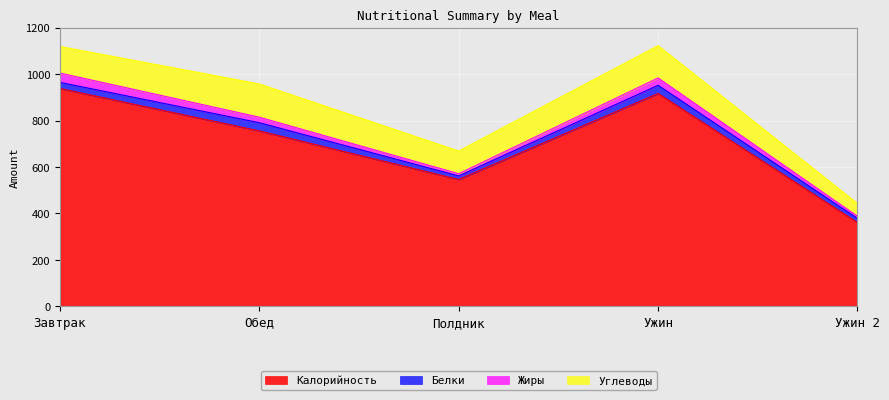

What is the label of the 1st point from the right?

Ужин 2